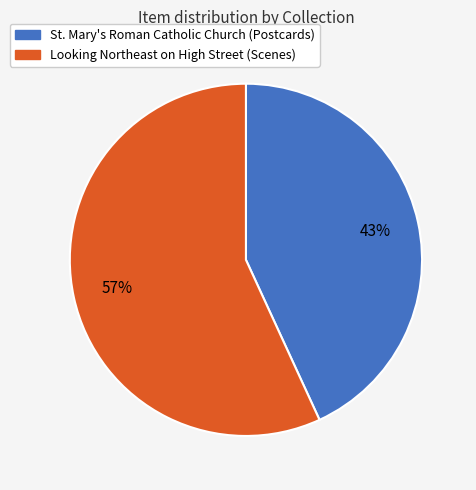

The St. Mary's Roman Catholic Church (Postcards) slice represents 43% of the pie. True or false?

True